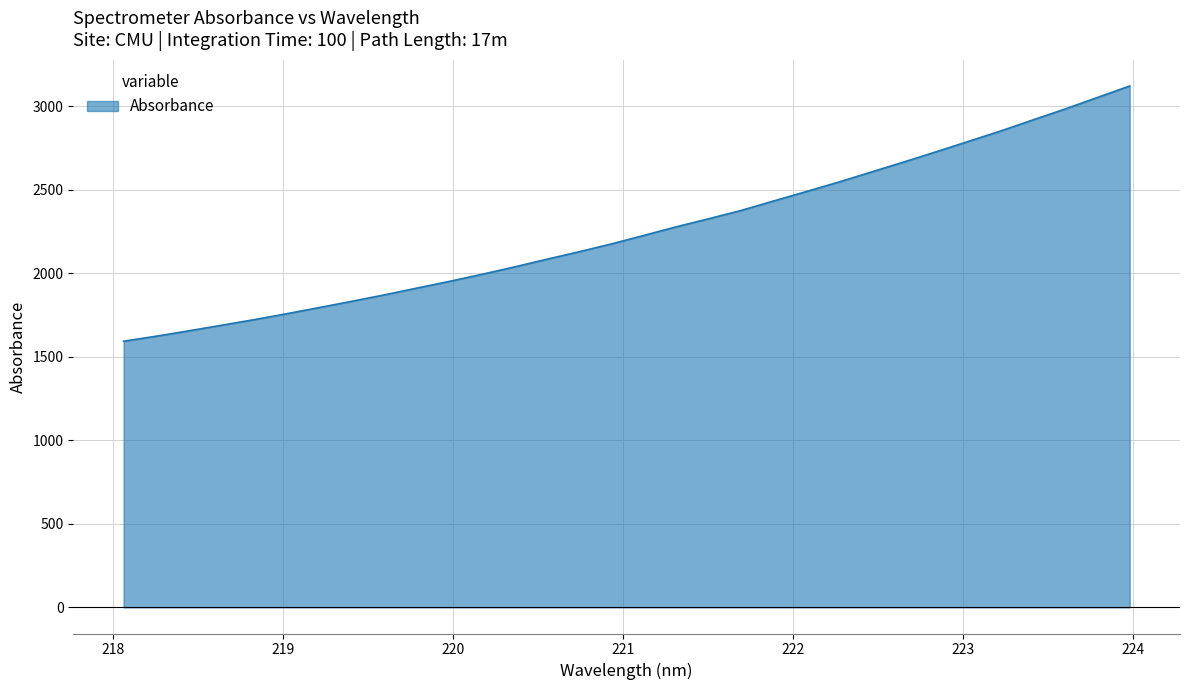

What is the smallest value displayed?

1593.5